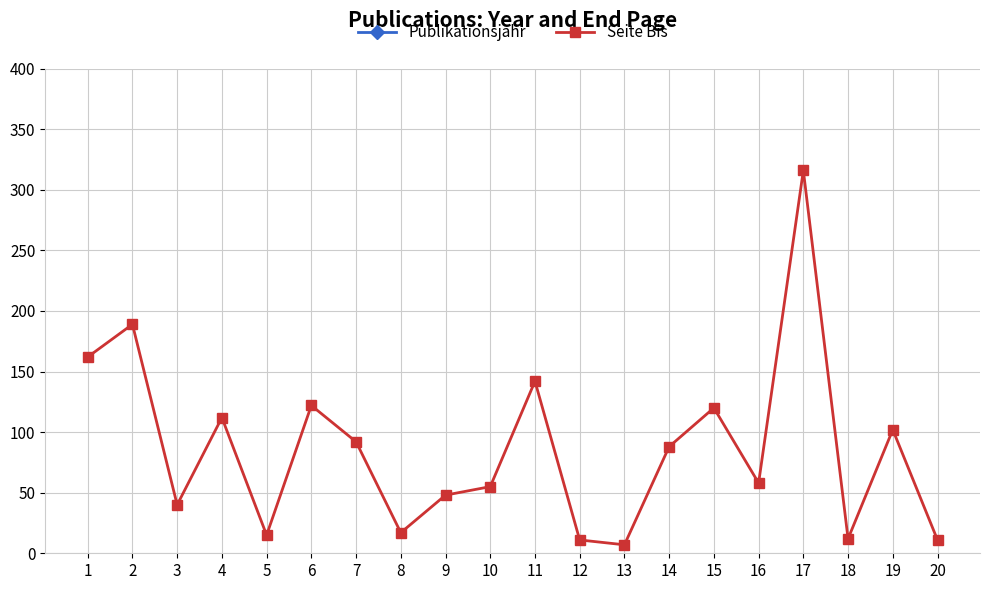

Reading left to right, extract all data points from this chart.

Publikationsjahr: 2018	1994	1996	2005	2003	1990	1994	1994	2004	2018	1973	2012	1995	1990	2013	1996	1972	2022	1987	2003
Seite Bis: 162	189	40	112	15	122	92	17	48	55	142	11	7	88	120	58	316	12	102	11